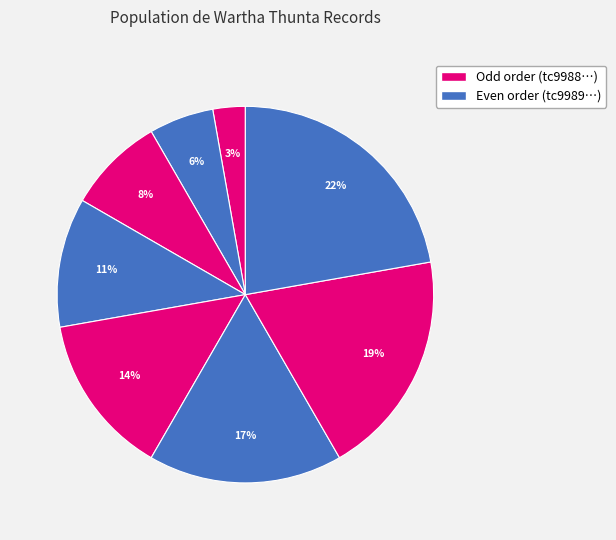

How many segments does this pie chart have?

8